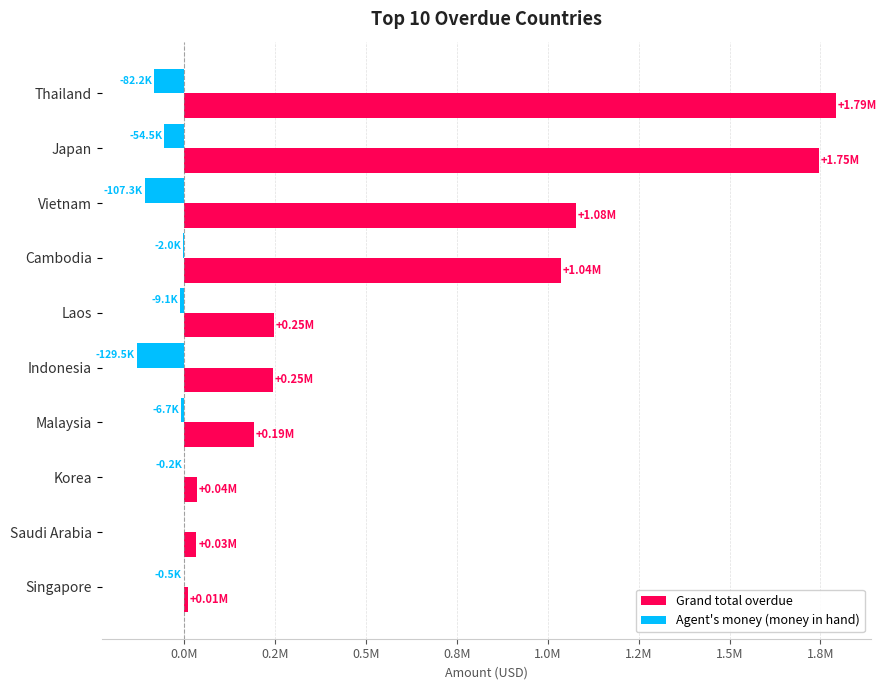

What are all the series names shown in the legend?

Grand total overdue, Agent's money (money in hand)